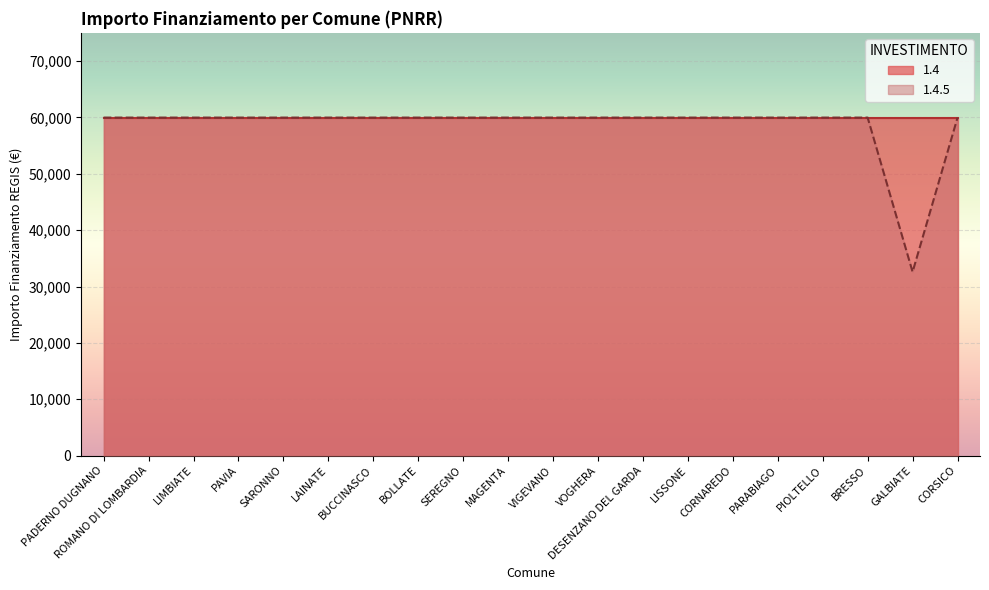

How many values are below 59966?

1